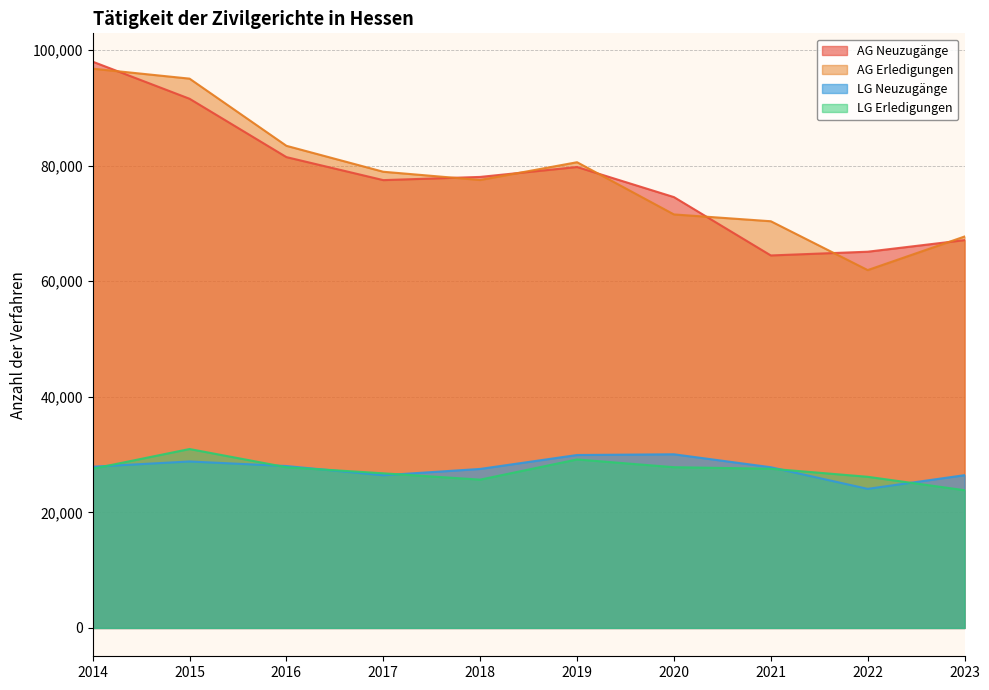

Reading left to right, extract all data points from this chart.

AG Neuzugänge: 97987	91569	81471	77489	78043	79758	74551	64455	65102	67106
AG Erledigungen: 96771	95049	83425	78937	77514	80585	71553	70374	61922	67730
LG Neuzugänge: 27900	28810	28017	26424	27518	29928	30052	27812	24069	26437
LG Erledigungen: 27547	30963	27811	26759	25667	29158	27818	27553	26156	23836